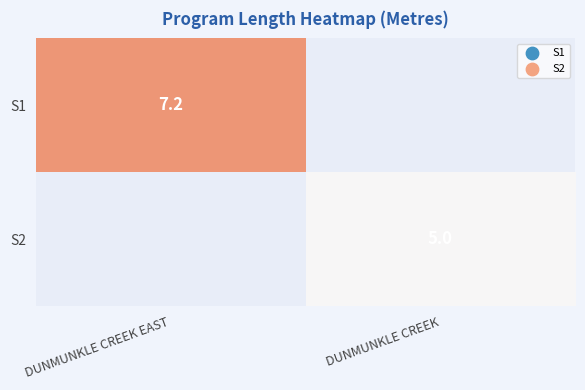

Which label corresponds to the largest value in the chart?

DUNMUNKLE CREEK EAST